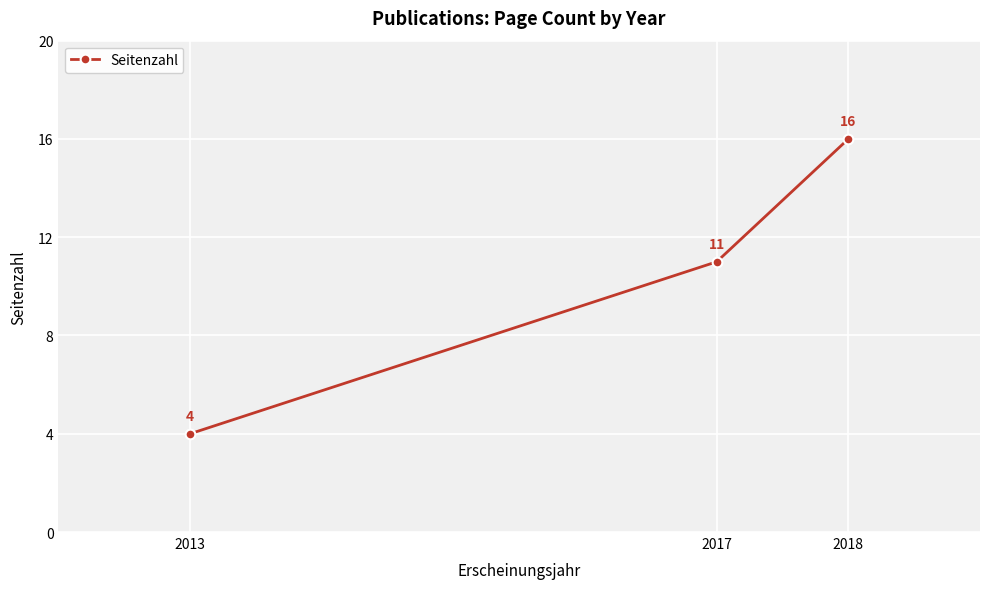

Rank the categories by value from highest to lowest.

2018, 2017, 2013